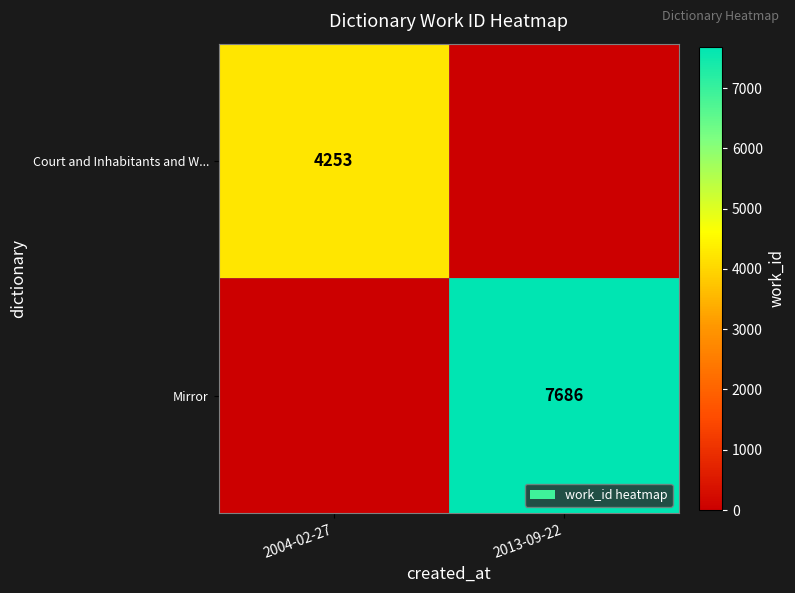

At how many categories does at least one series exceed 866?

2